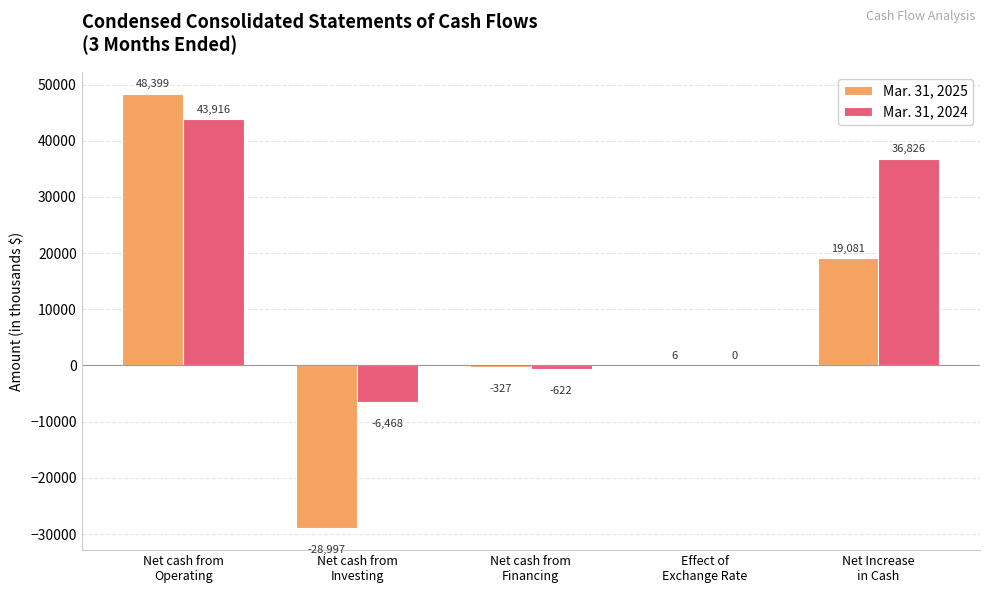

What is the sum of all Mar. 31, 2024 values?

73652